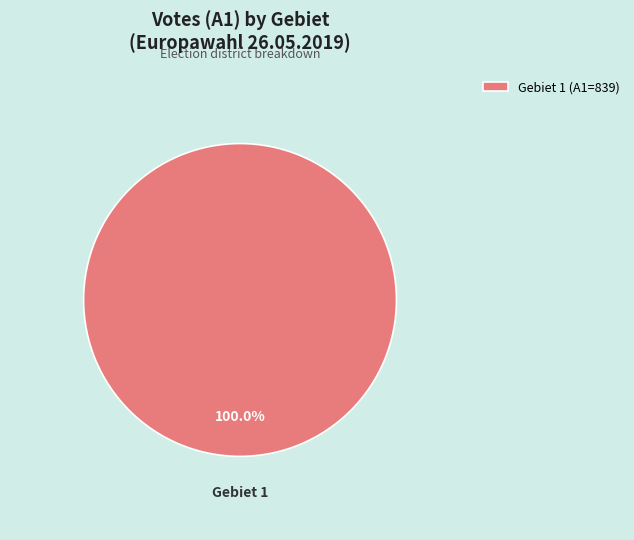

Rank the categories by value from lowest to highest.

Gebiet 1 (A1=839)